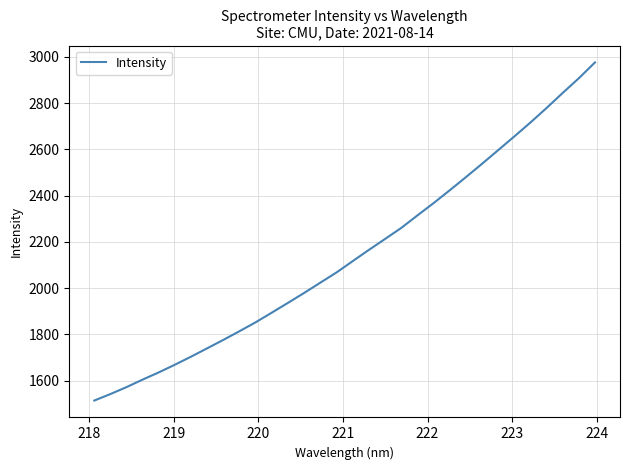

What is the maximum value shown in the chart?

2975.4